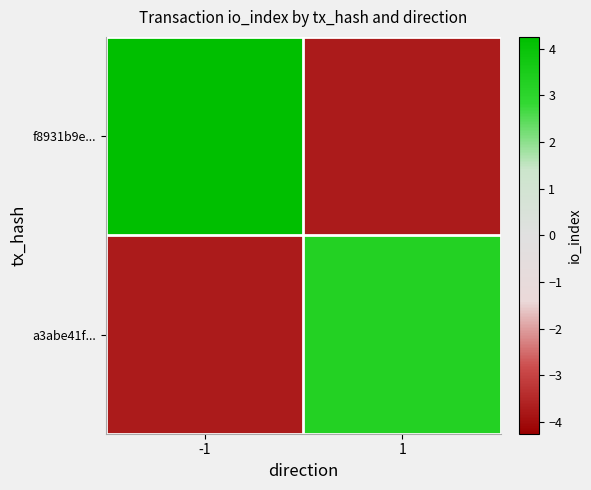

Reading right to left, list all the values displayed in this chart.

f8931b9e...: 1=-3.8	-1=4.2
a3abe41f...: 1=3.2	-1=-3.8